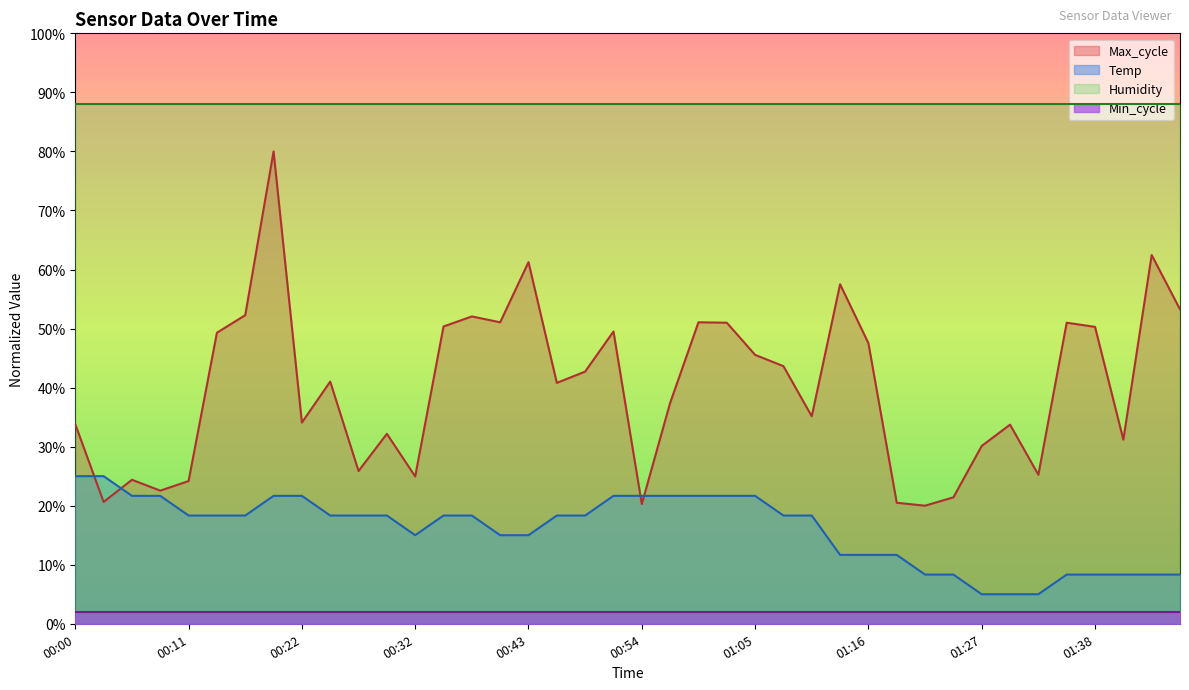

What is the difference between the Temp values at 00:06 and 01:30?

16.7